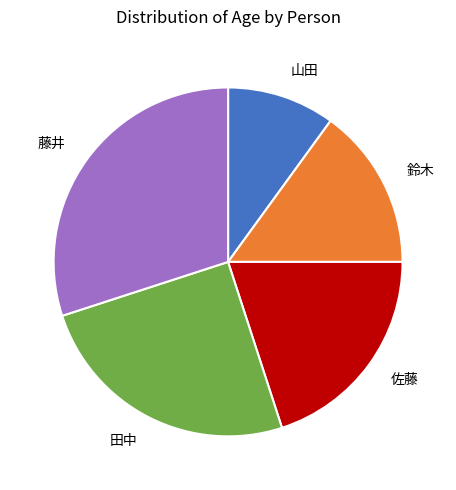

Is the sum of 山田 and 鈴木 greater than half?

No